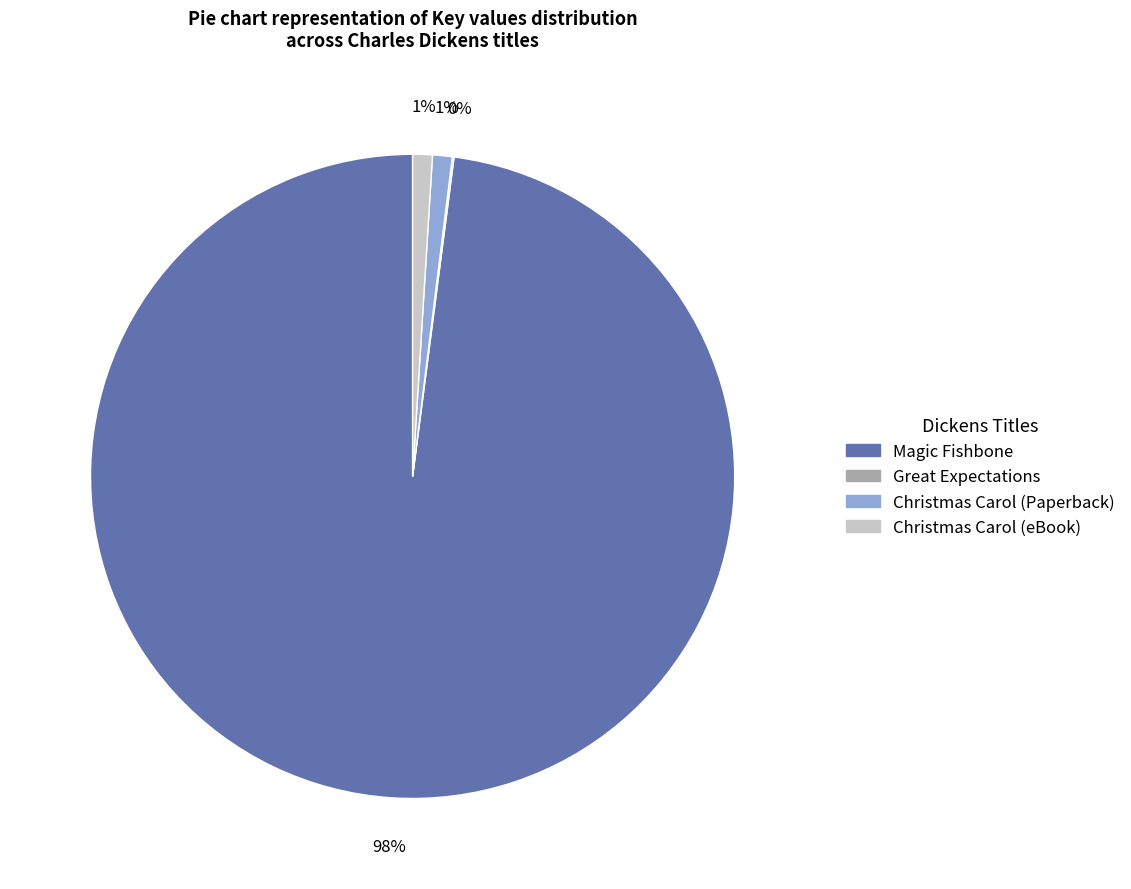

To the nearest percent, what is the average slice percentage?

25%